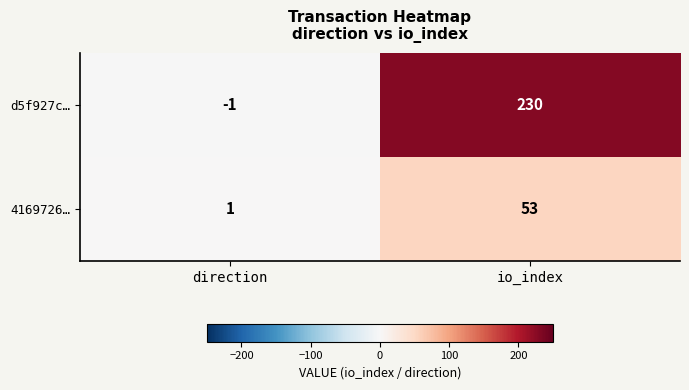

Which series has the largest total across all categories?

d5f927c…